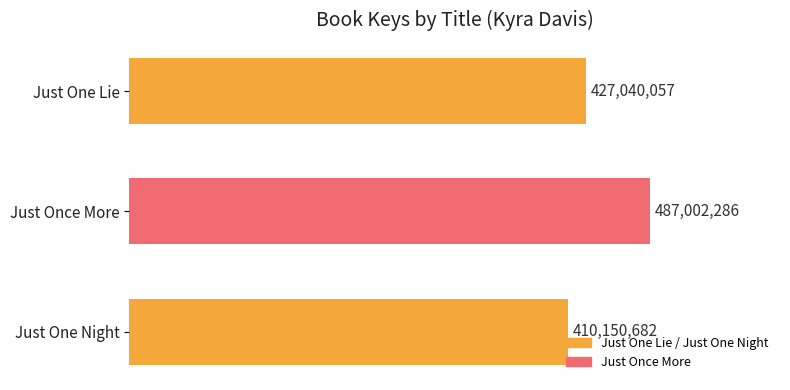

List the labels in order of value, smallest first.

Just One Night, Just One Lie, Just Once More